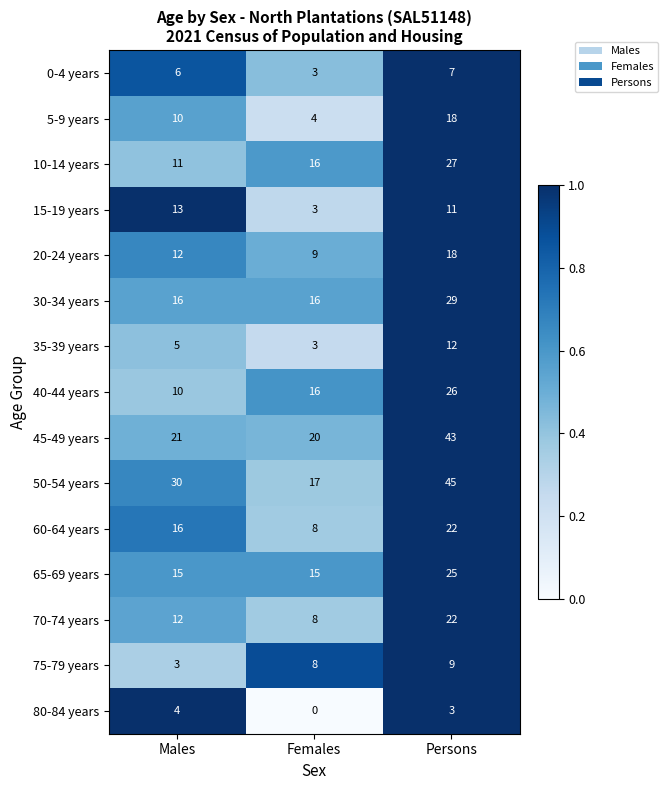

At which category is the sum across all series the highest?

Persons